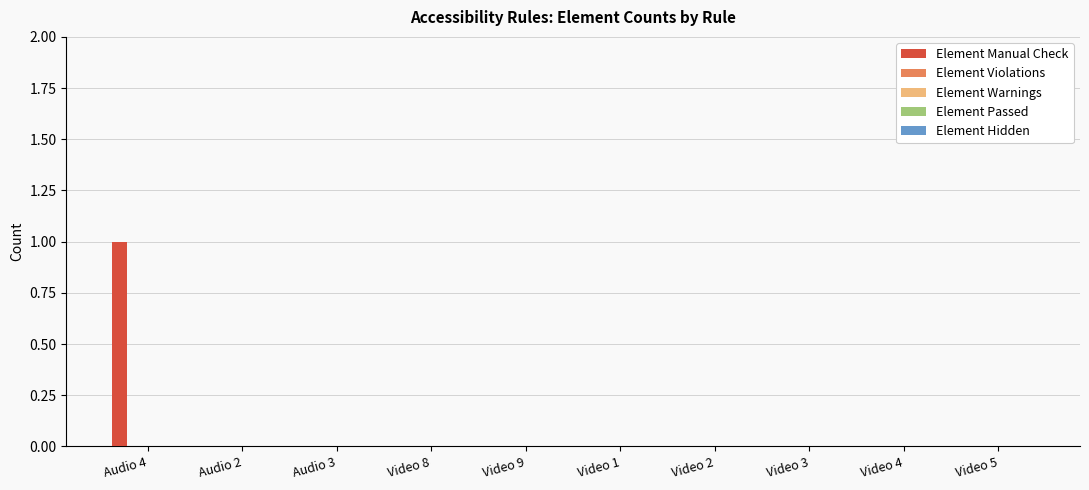

Are the bars horizontal?

No